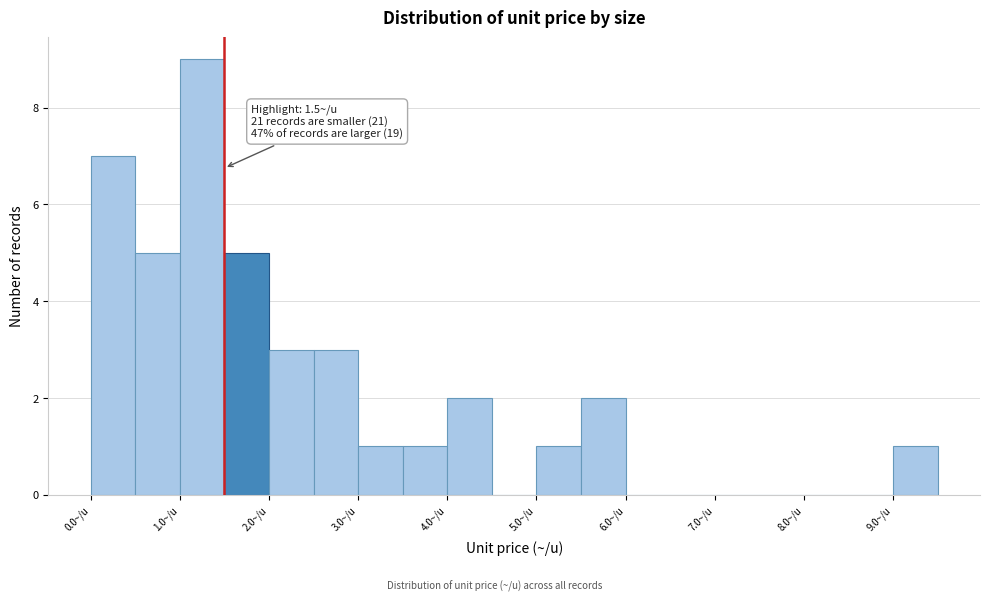

Over which range of the x-axis is the bar tallest?

1.0 to 1.5